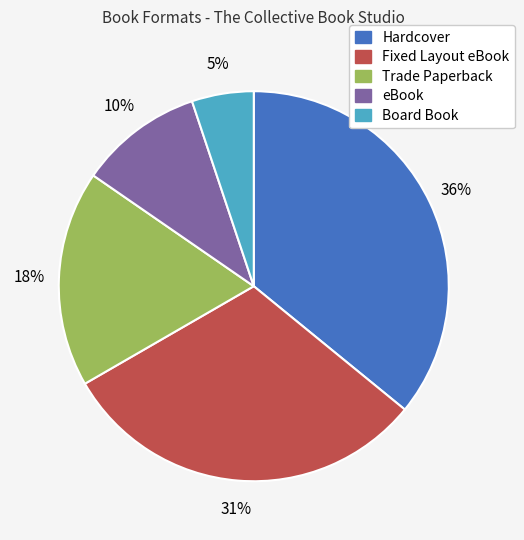

Do Fixed Layout eBook and Trade Paperback together represent more than half of the pie?

No